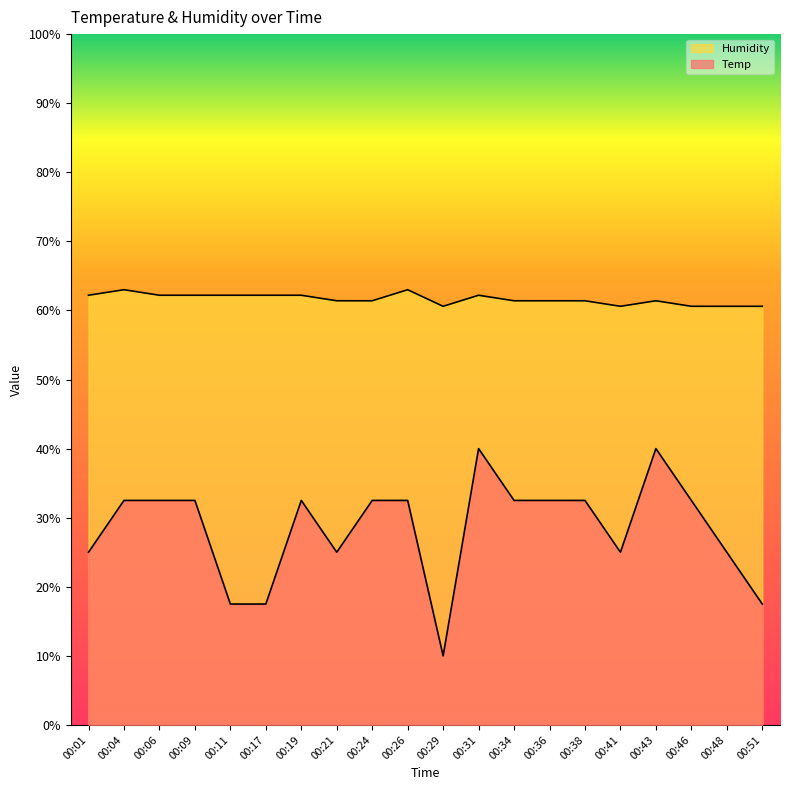

How many lines are shown in the chart?

2